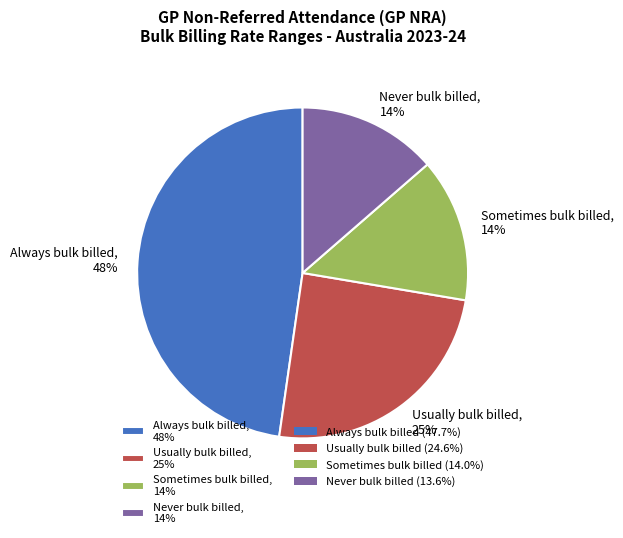

What percentage is the Always bulk billed slice, to the nearest percent?

48%